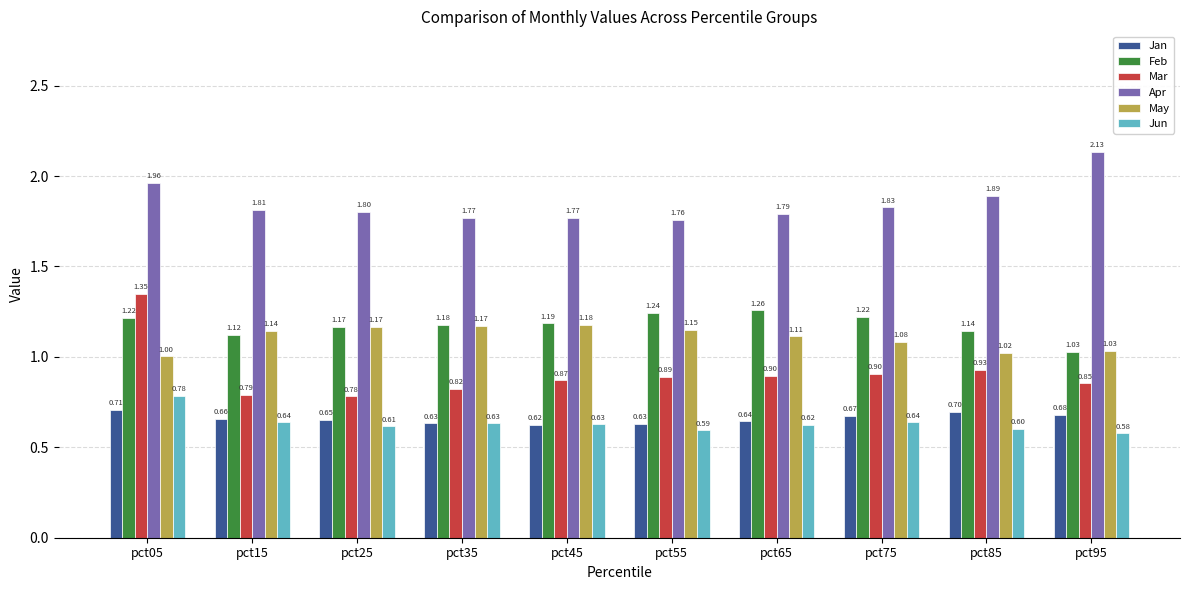

What is the sum of the Apr values at pct75 and pct95?

4.0